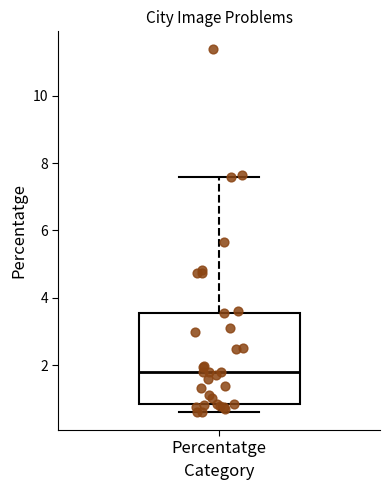

Transcribe this box plot: give where the median line is, the range the box spans, and where the two whiskers end, as read against the y-axis. The values are not printed on the chart, so give them approximately, as read against the axis.

median 1.8, box 0.8 to 3.6, whiskers 0.6 to 7.6